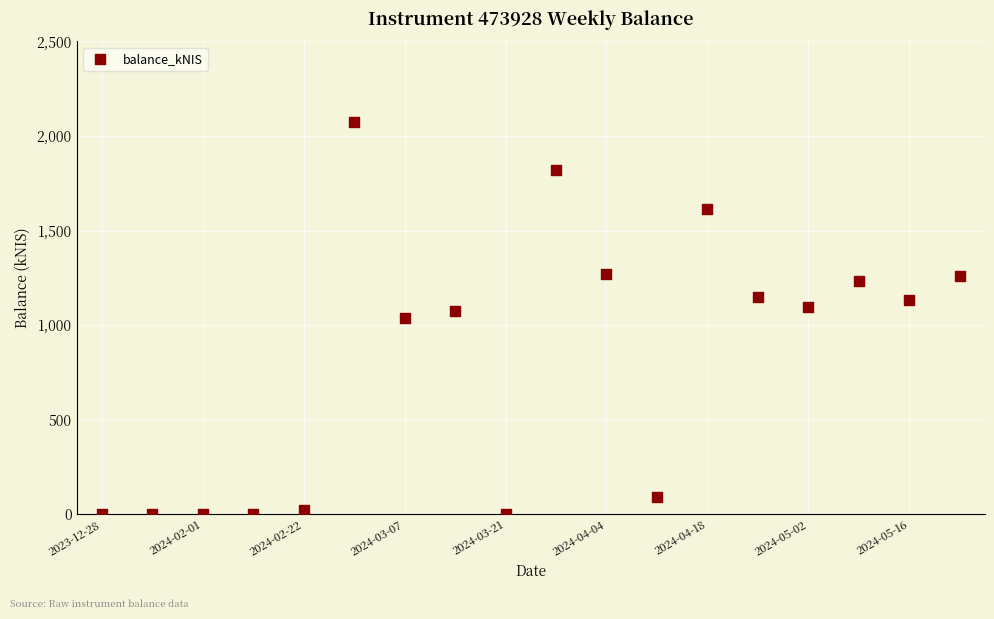

What is the range of Y values (max minus min)?

2073.1